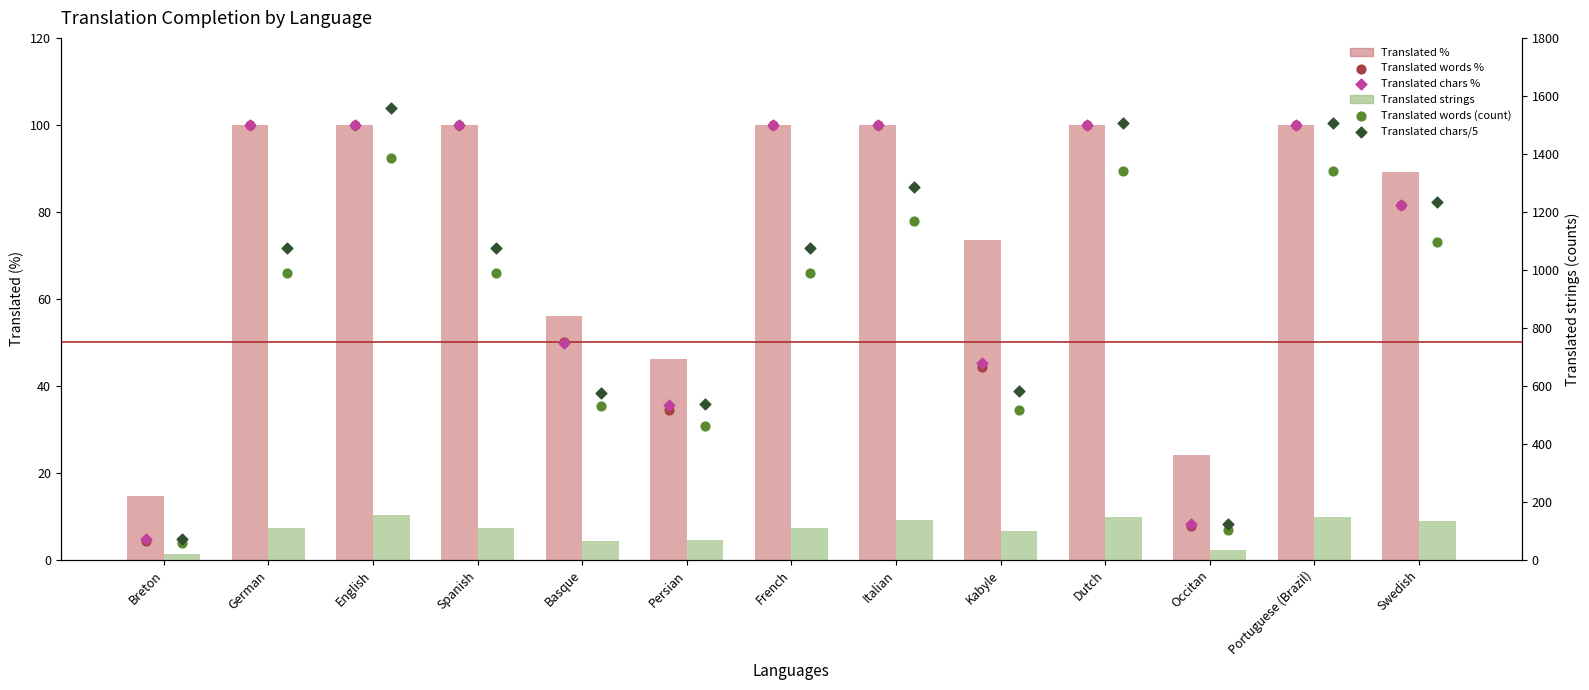

Is the value of Translated strings at Persian greater than the value of Translated words (count) at Portuguese (Brazil)?

No